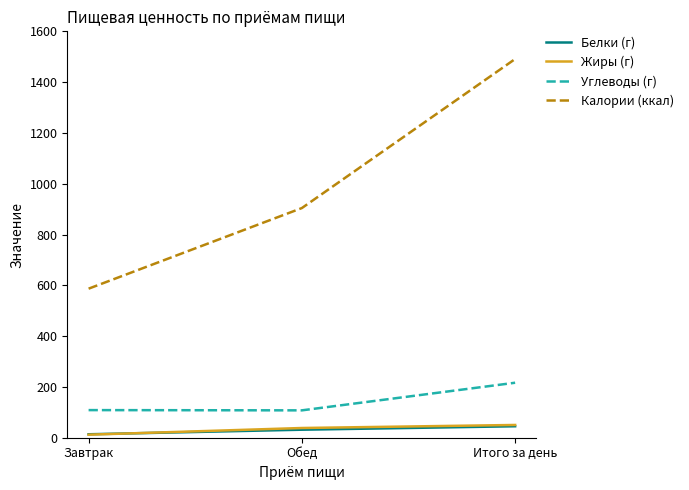

Read the Жиры (г) value at Итого за день.

50.2